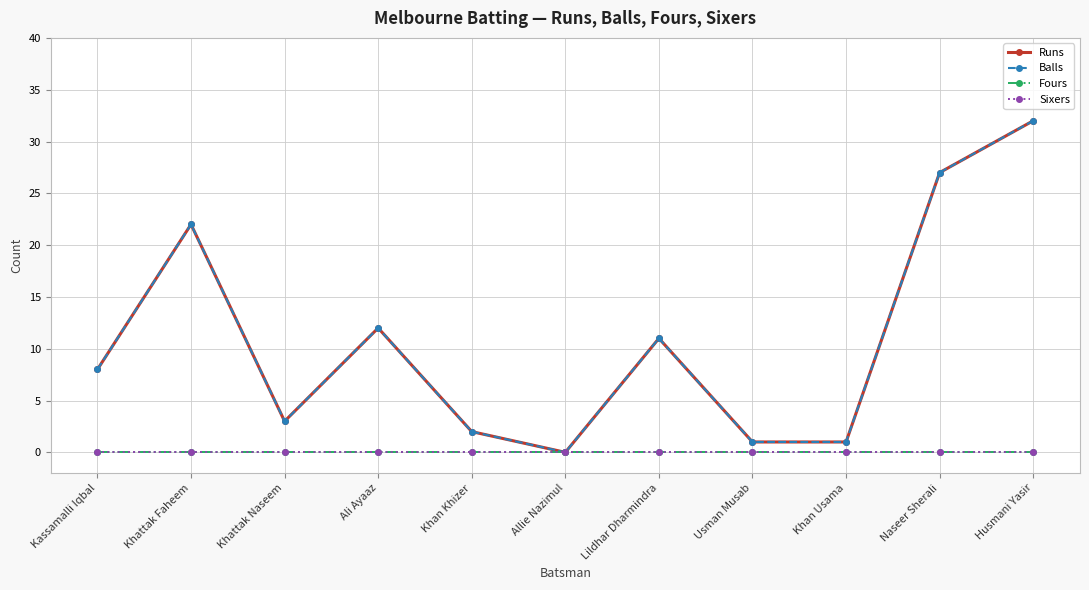

What is the label of the 1st point from the right?

Husmani Yasir